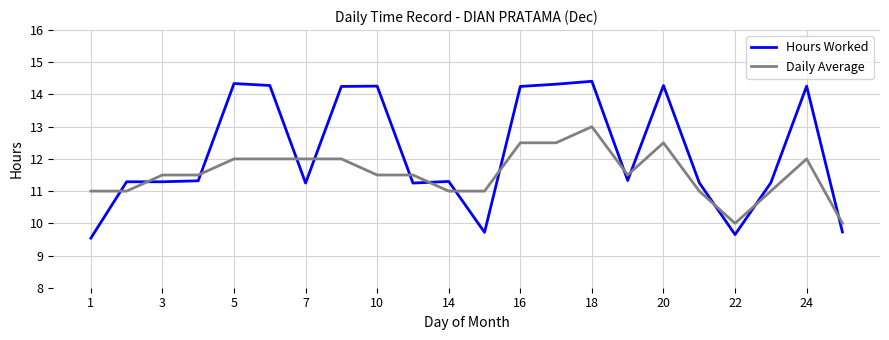

What is the difference between the maximum and minimum values in the Daily Average series?

3.0